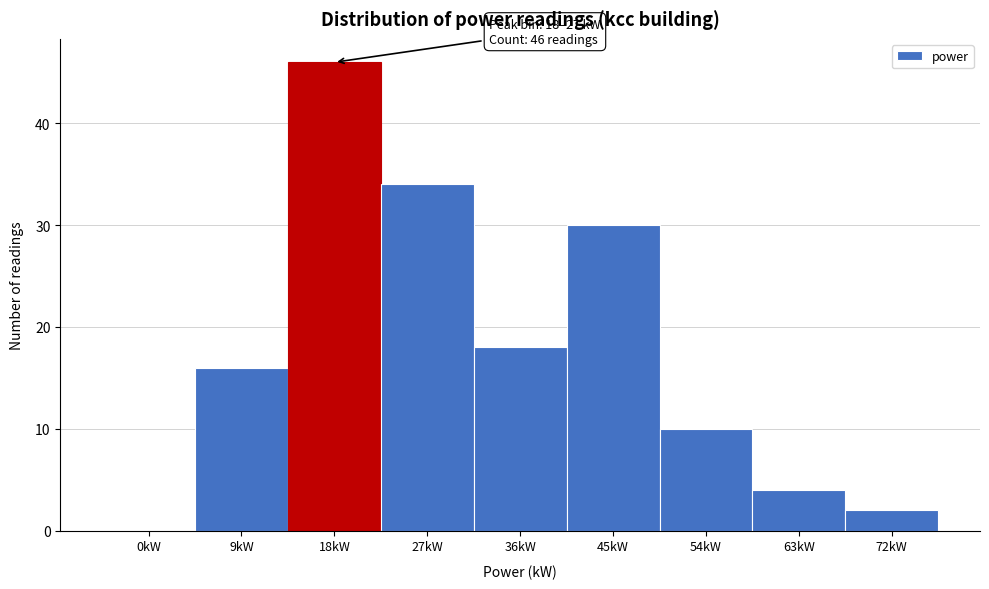

Reading left to right, what are all the values shown in this chart?

0kW=0	9kW=16	18kW=46	27kW=34	36kW=18	45kW=30	54kW=10	63kW=4	72kW=2